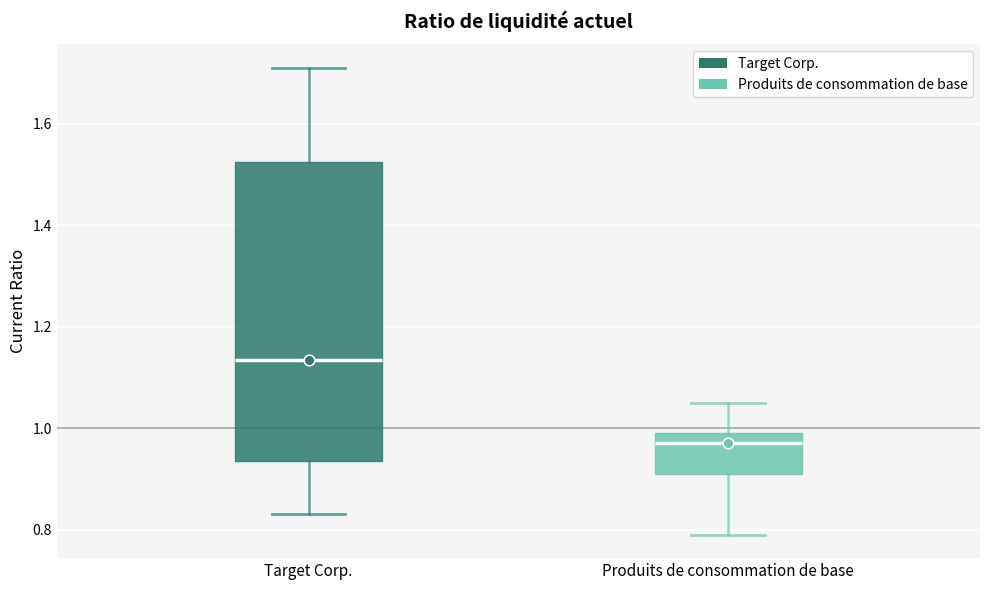

Comparing the boxes themselves (not the whiskers), which one is the tallest?

Target Corp.